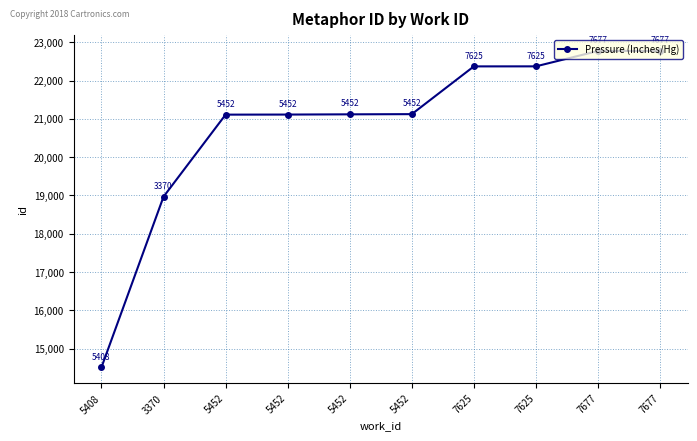

How many lines are shown in the chart?

1